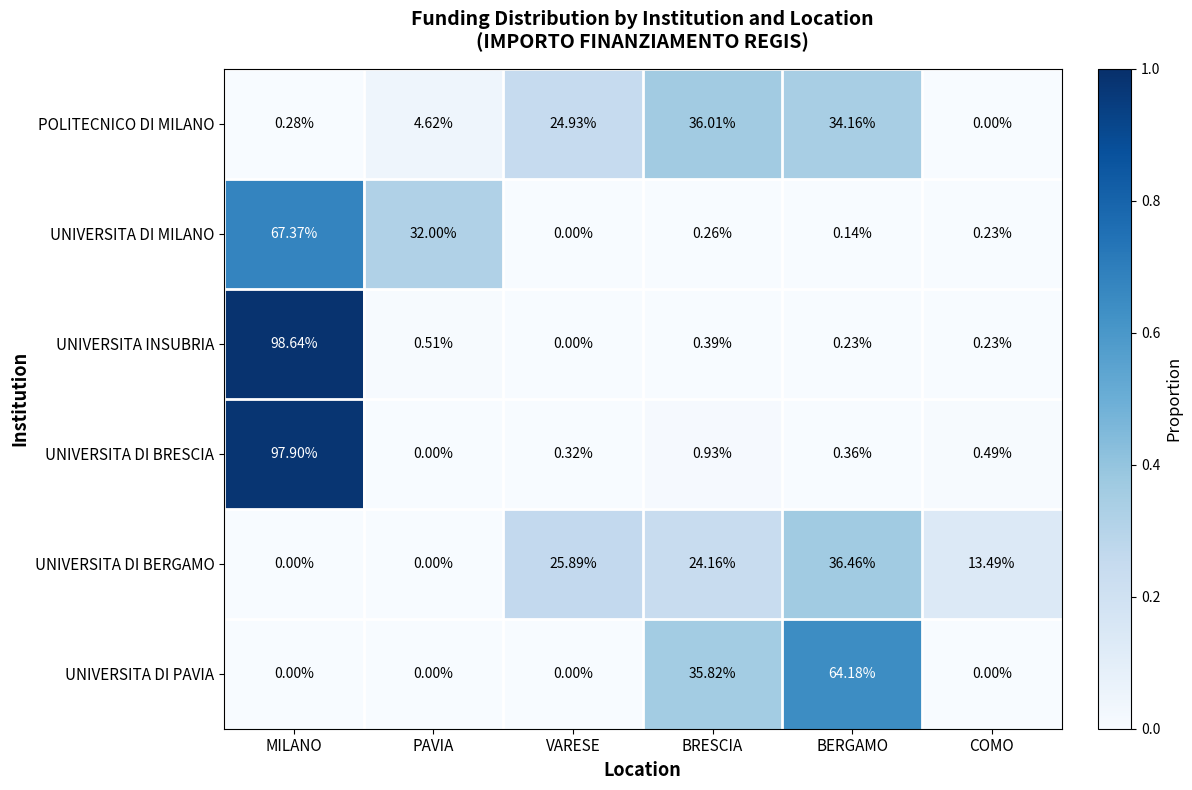

List the series in order of their peak value, lowest first.

POLITECNICO DI MILANO, UNIVERSITA DI BERGAMO, UNIVERSITA DI PAVIA, UNIVERSITA DI MILANO, UNIVERSITA DI BRESCIA, UNIVERSITA INSUBRIA